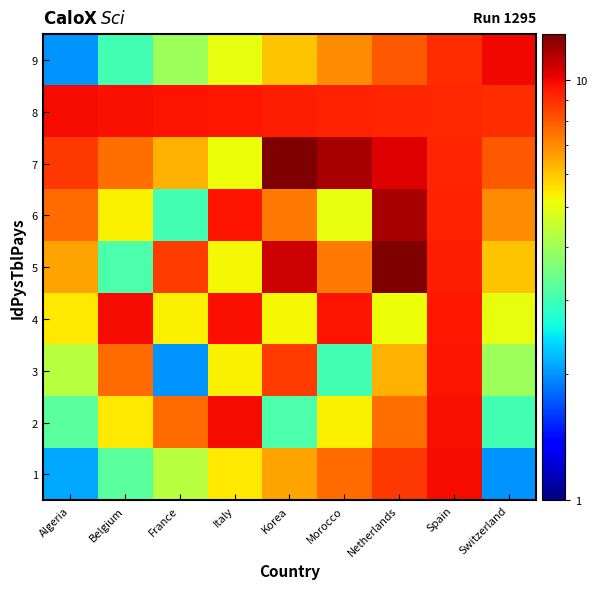

Reading left to right, list all the values displayed in this chart.

1: Algeria=2.1	Belgium=3.2	France=4.3	Italy=5.4	Korea=6.6	Morocco=7.7	Netherlands=8.8	Spain=9.9	Switzerland=2.0
2: Algeria=3.2	Belgium=5.4	France=7.7	Italy=9.9	Korea=3.1	Morocco=5.3	Netherlands=7.6	Spain=9.8	Switzerland=3.0
3: Algeria=4.3	Belgium=7.7	France=2.0	Italy=5.3	Korea=8.7	Morocco=3.0	Netherlands=6.3	Spain=9.7	Switzerland=4.0
4: Algeria=5.4	Belgium=9.9	France=5.3	Italy=9.8	Korea=5.2	Morocco=9.7	Netherlands=5.1	Spain=9.6	Switzerland=5.0
5: Algeria=6.6	Belgium=3.1	France=8.7	Italy=5.2	Korea=10.8	Morocco=7.3	Netherlands=12.9	Spain=9.4	Switzerland=6.0
6: Algeria=7.7	Belgium=5.3	France=3.0	Italy=9.7	Korea=7.3	Morocco=5.0	Netherlands=11.7	Spain=9.3	Switzerland=7.0
7: Algeria=8.8	Belgium=7.6	France=6.3	Italy=5.1	Korea=12.9	Morocco=11.7	Netherlands=10.4	Spain=9.2	Switzerland=8.0
8: Algeria=9.9	Belgium=9.8	France=9.7	Italy=9.6	Korea=9.4	Morocco=9.3	Netherlands=9.2	Spain=9.1	Switzerland=9.0
9: Algeria=2.0	Belgium=3.0	France=4.0	Italy=5.0	Korea=6.0	Morocco=7.0	Netherlands=8.0	Spain=9.0	Switzerland=10.0